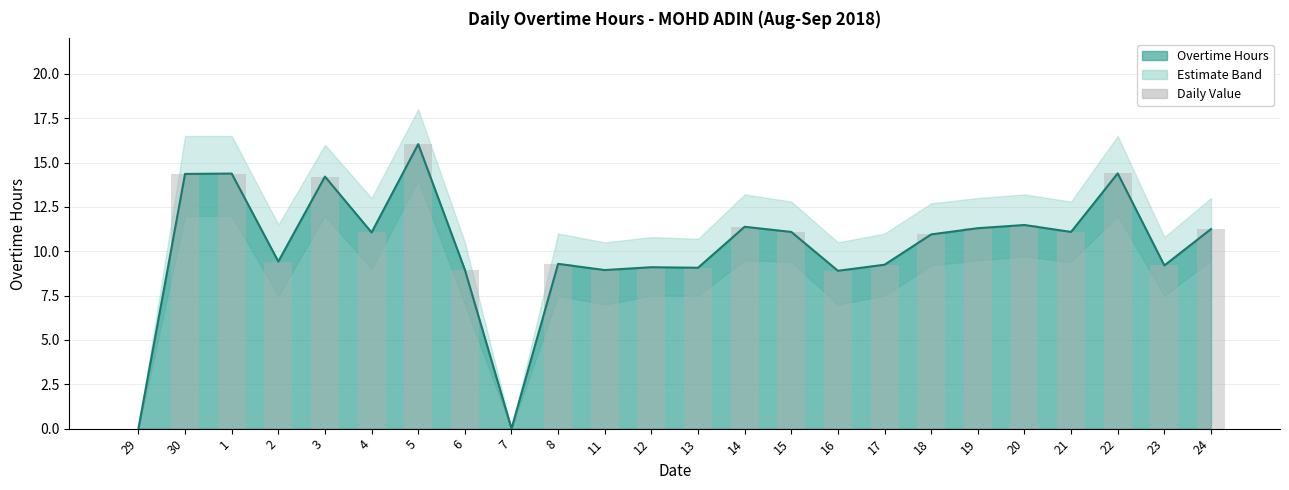

Are the bars horizontal?

No